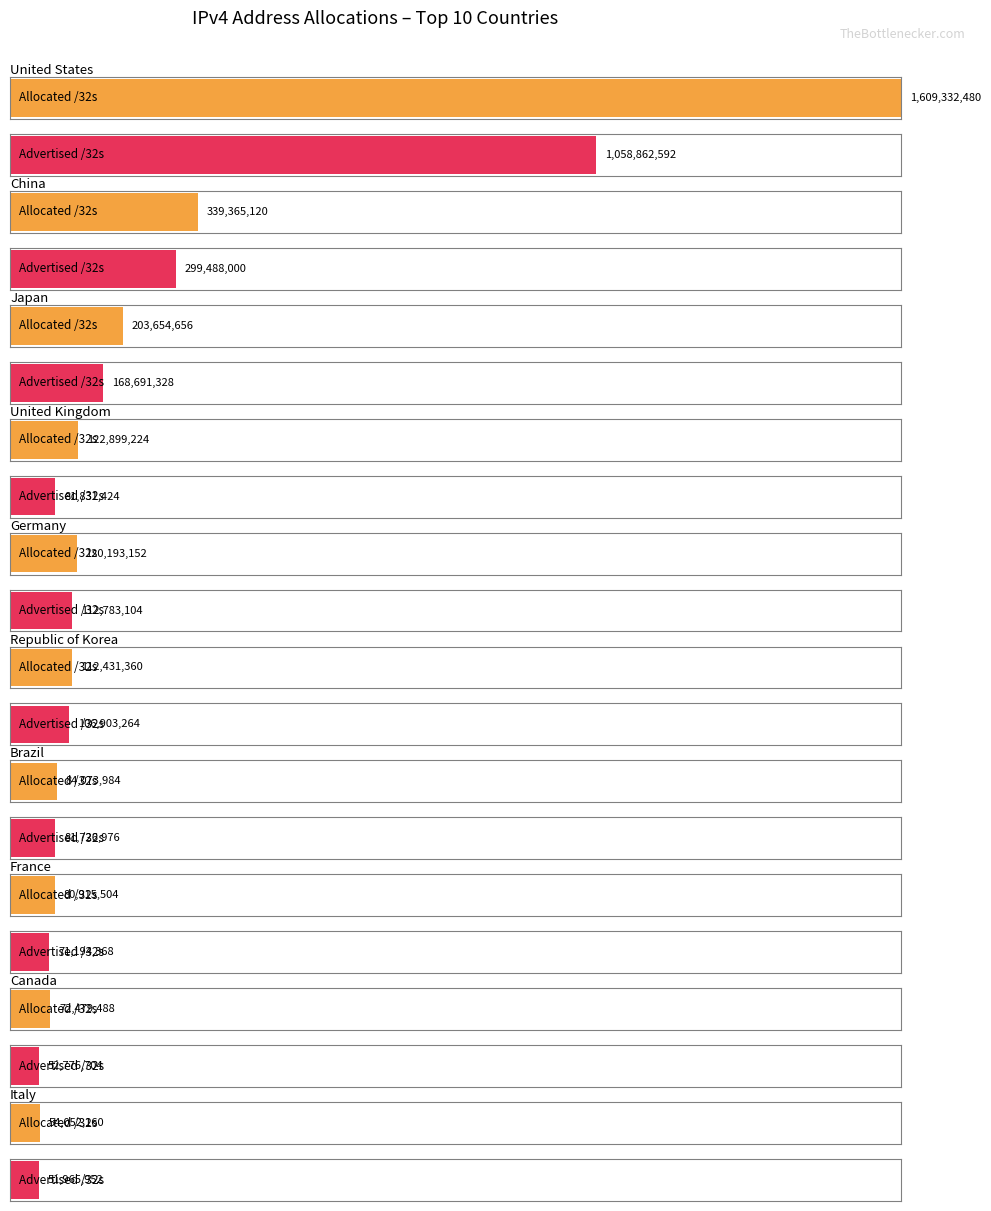

List the labels in order of Advertised /32s value, largest first.

United States, China, Japan, Germany, Republic of Korea, United Kingdom, Brazil, France, Canada, Italy